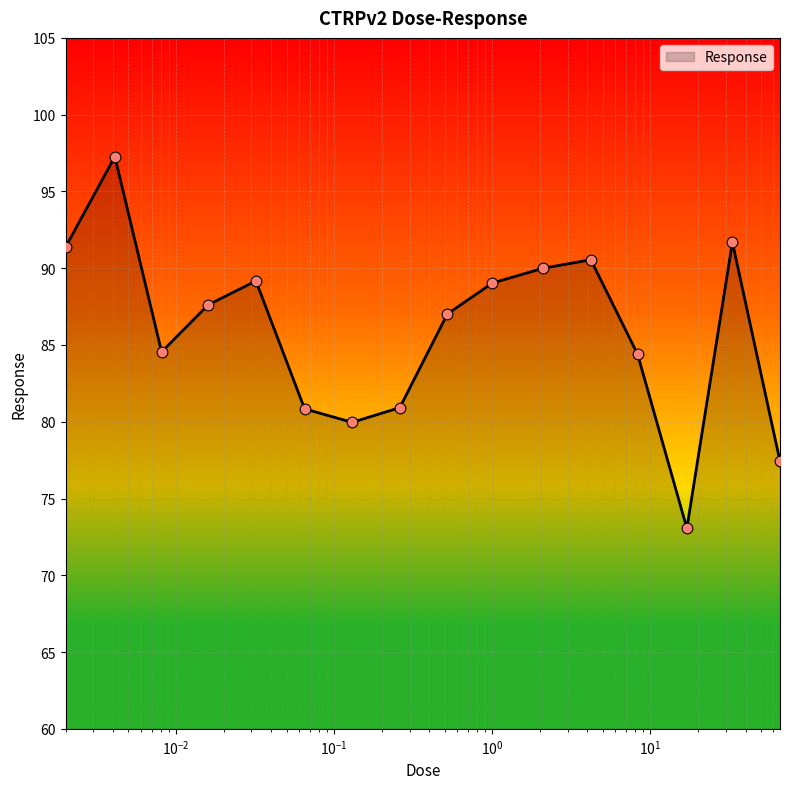

What is the smallest value displayed?

73.1